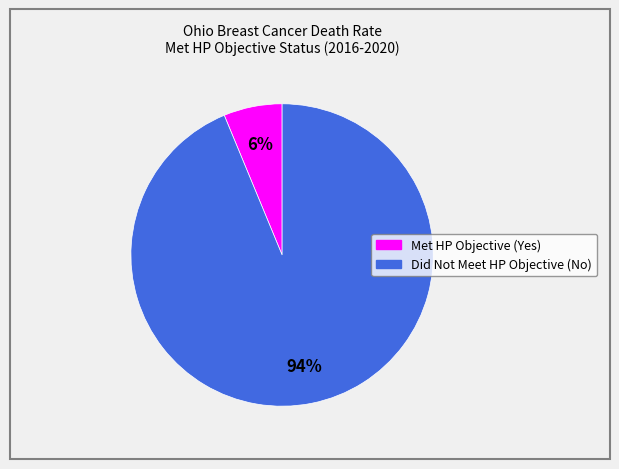

To the nearest percent, what is the average slice percentage?

50%